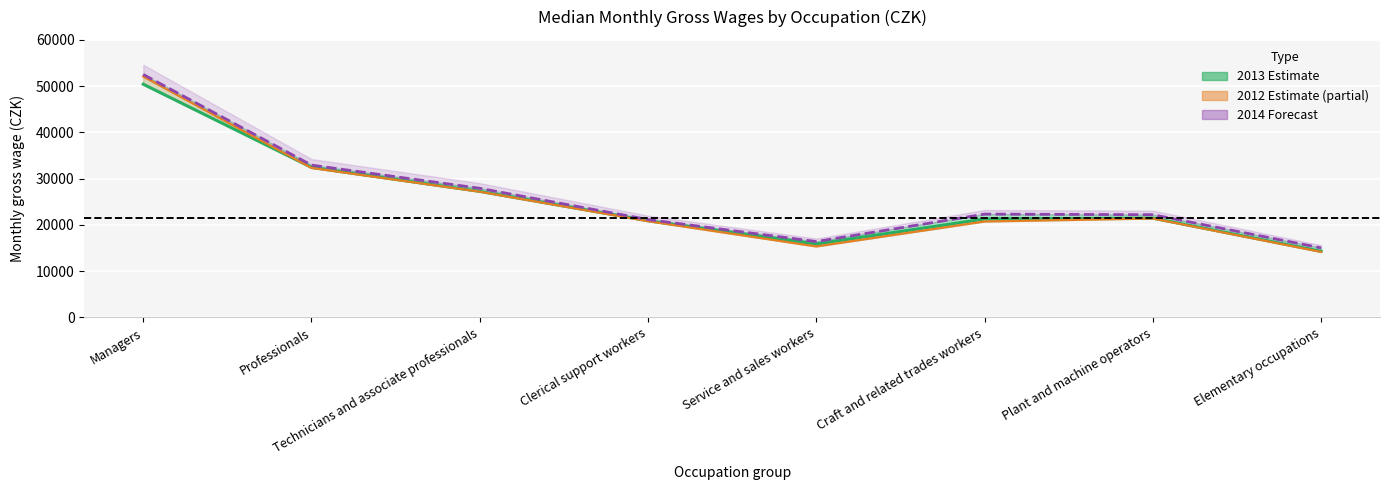

What is the label of the 1st point from the right?

Elementary occupations